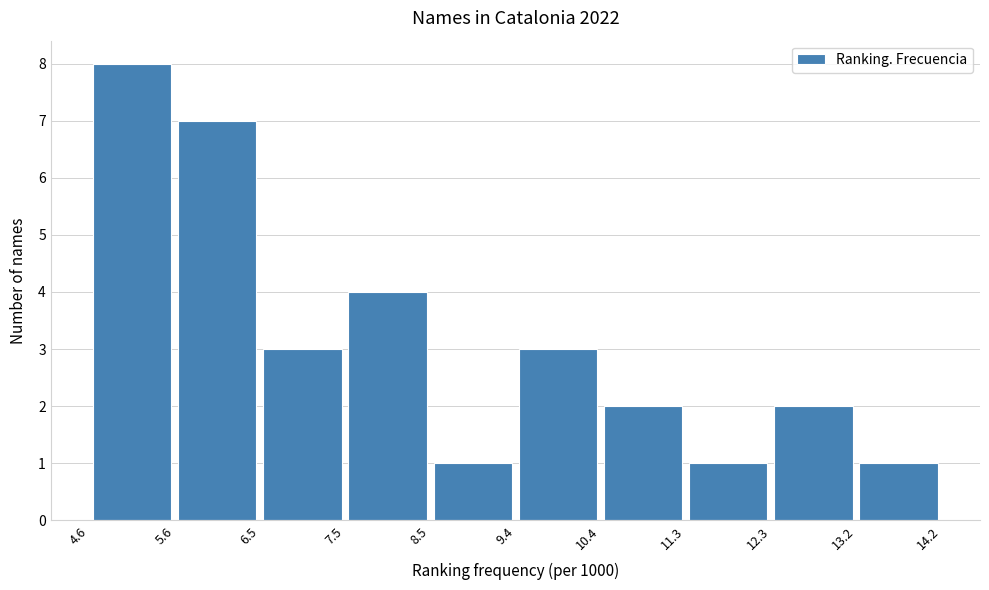

How tall is the bar that spans 12.3 to 13.2 on the x-axis? The values are not printed on the chart, so give them approximately, as read against the axis.

2